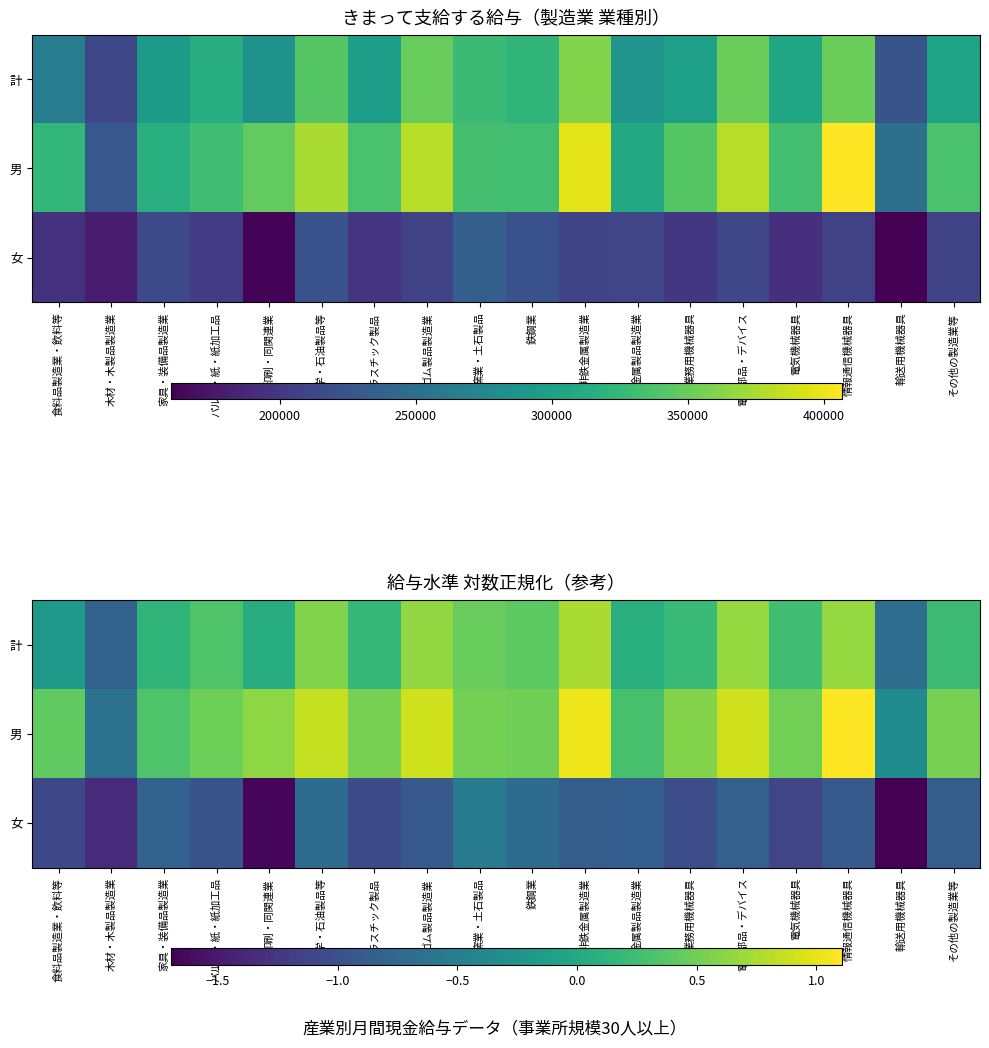

List the labels in order of 女 value, largest first.

窯業・土石製品, 化学・石油製品等, 鉄鋼業, 家具・装備品製造業, 電子部品・デバイス, 金属製品製造業, 非鉄金属製造業, その他の製造業等, 情報通信機械器具, ゴム製品製造業, パルプ・紙・紙加工品, 業務用機械器具, プラスチック製品, 食料品製造業・飲料等, 電気機械器具, 木材・木製品製造業, 印刷・同関連業, 輸送用機械器具